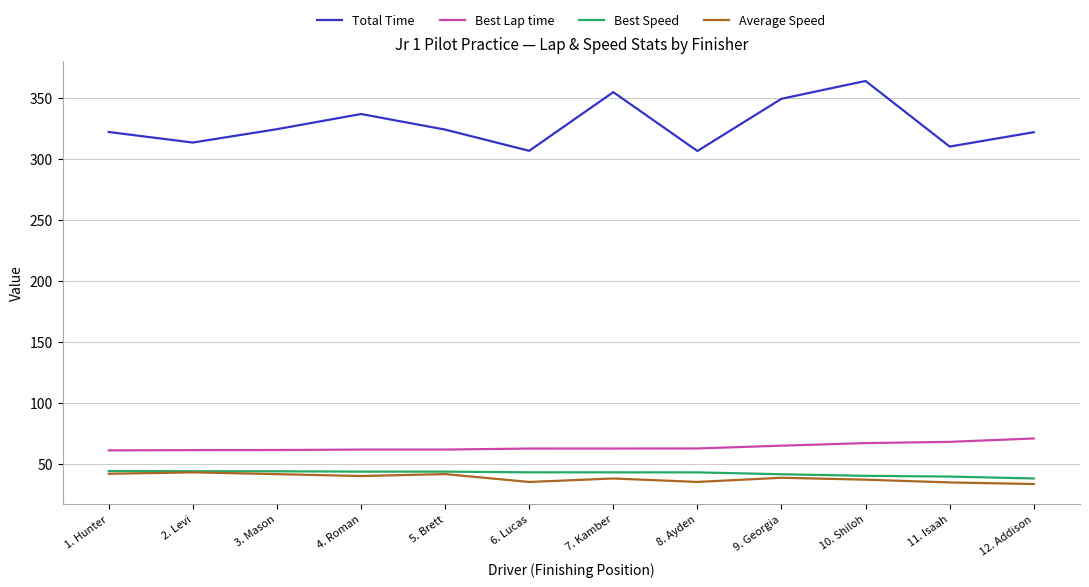

The Average Speed series shows 35.3 at 8. Ayden. True or false?

True